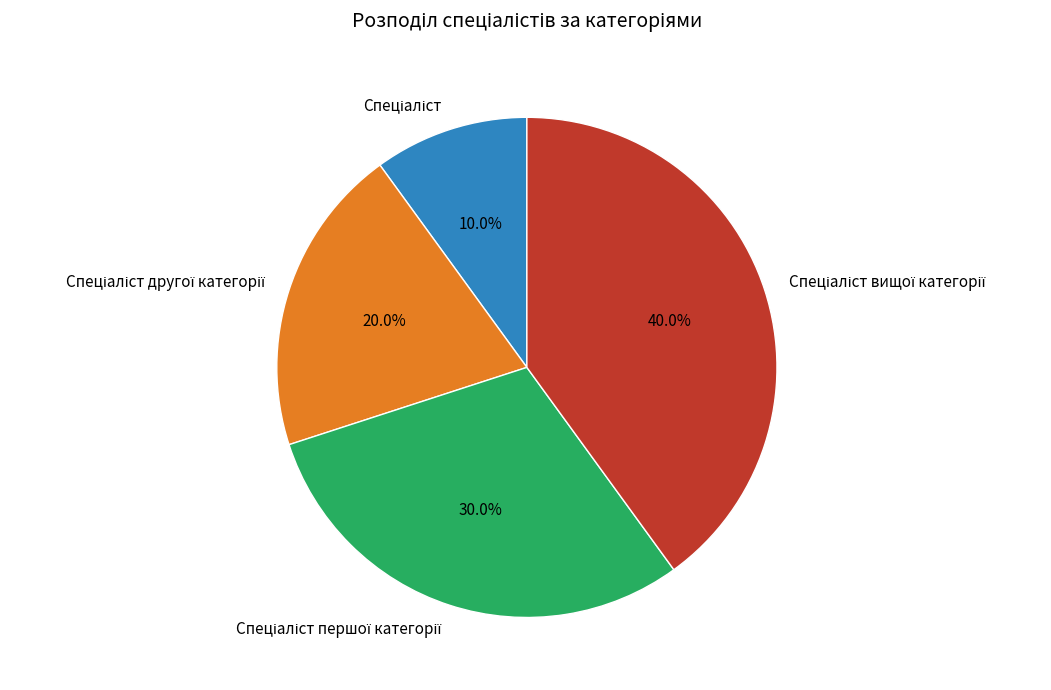

How many segments does this pie chart have?

4